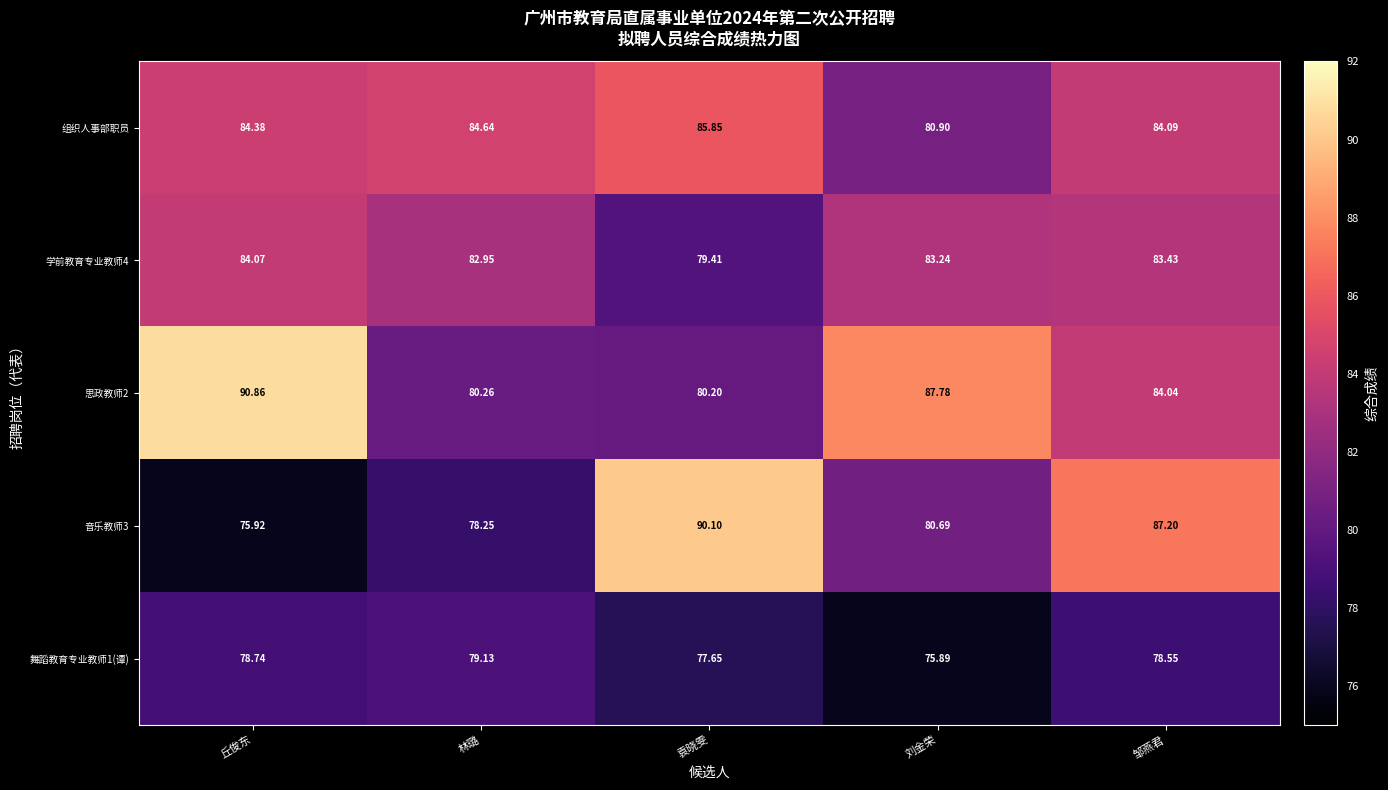

What is the greatest value displayed?

90.9